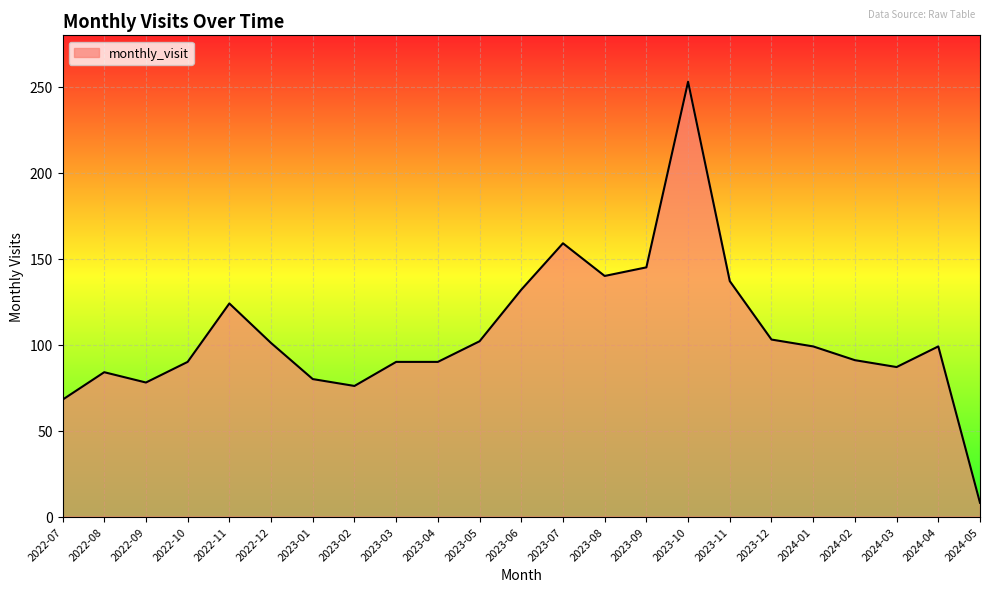

At which label does the data first exceed 99?

2022-11